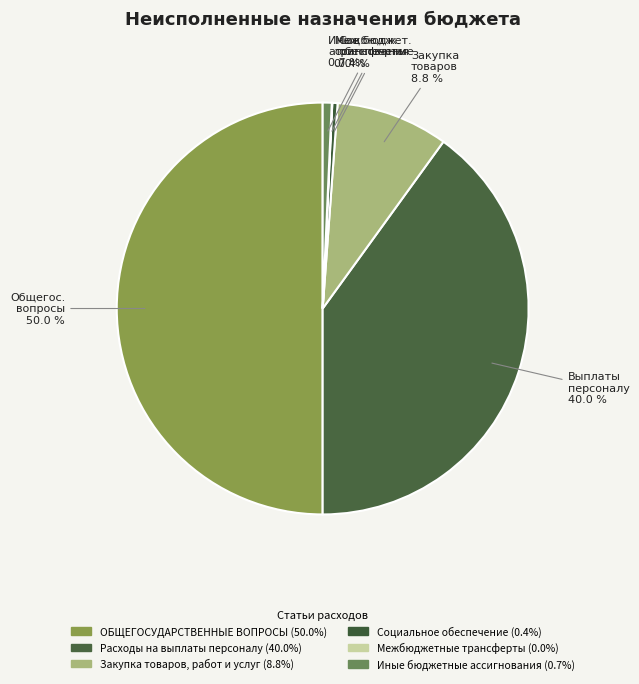

Which slice is the smallest?

Межбюджетные трансферты